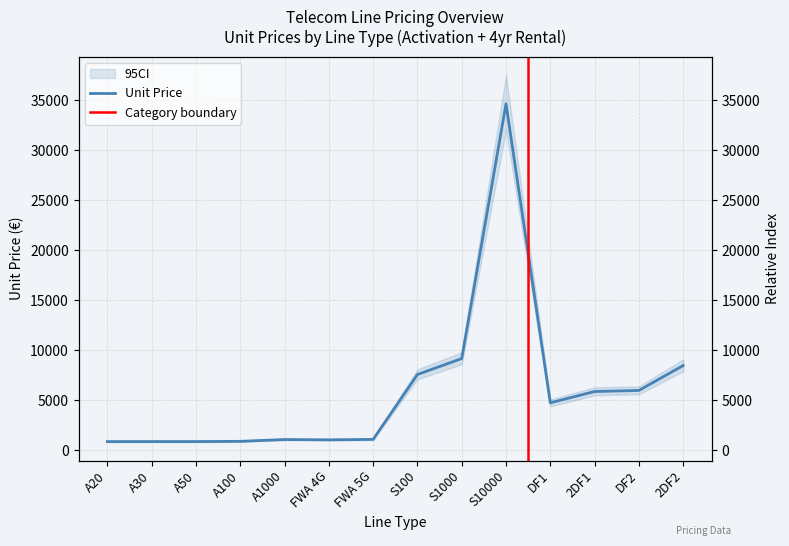

How many interior local peaks (higher than both neighbors) does the data have?

3